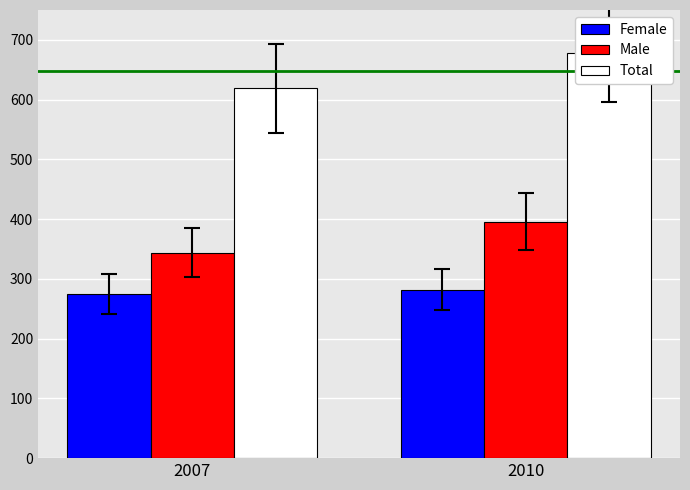

Reading left to right, list all the values displayed in this chart.

Female: 2007=275	2010=282
Male: 2007=344	2010=396
Total: 2007=619	2010=678